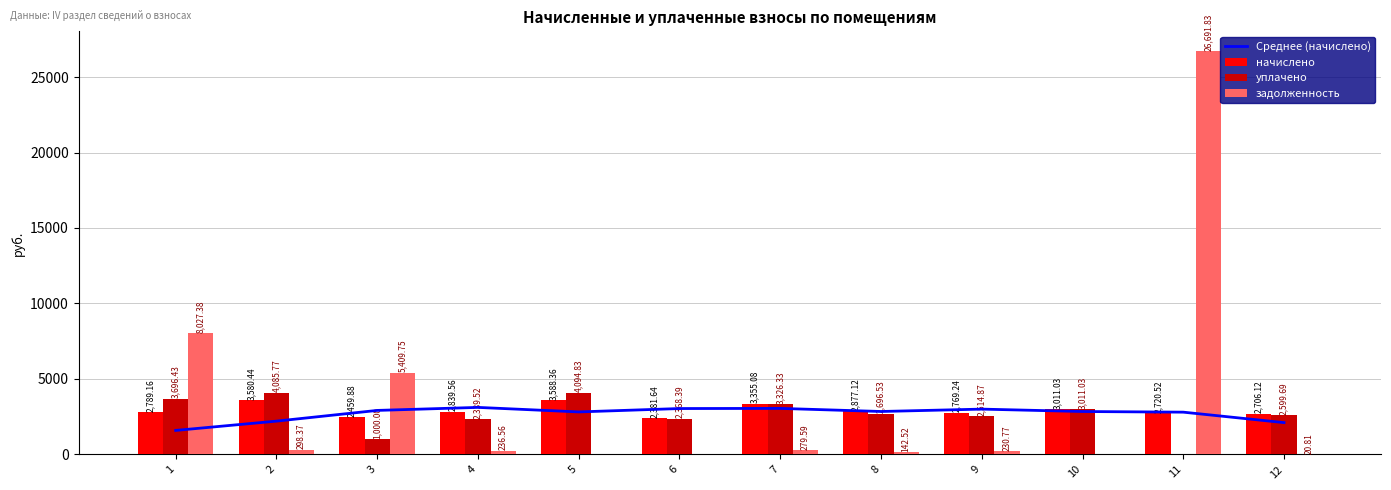

Reading right to left, list all the values displayed in this chart.

Среднее (начислено): 2109.4	2801.7	2844.5	3003.1	2845.8	3050.6	3041.2	2817.4	3117.1	2917.3	2207.4	1592.4
начислено: 2706.1	2720.5	3011.0	2769.2	2877.1	3355.1	2381.6	3588.4	2839.6	2459.9	3580.4	2789.2
уплачено: 2599.7	0.0	3011.0	2514.9	2696.5	3326.3	2368.4	4094.8	2339.5	1000.0	4085.8	3696.4
задолженность: 20.8	26691.8	0.0	230.8	142.5	279.6	0.0	0.0	236.6	5409.8	298.4	8027.4